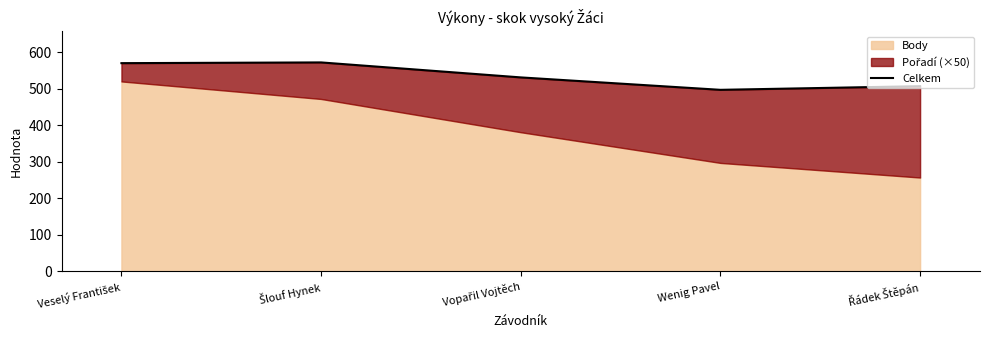

Reading left to right, list all the values displayed in this chart.

570	572	531	497	507